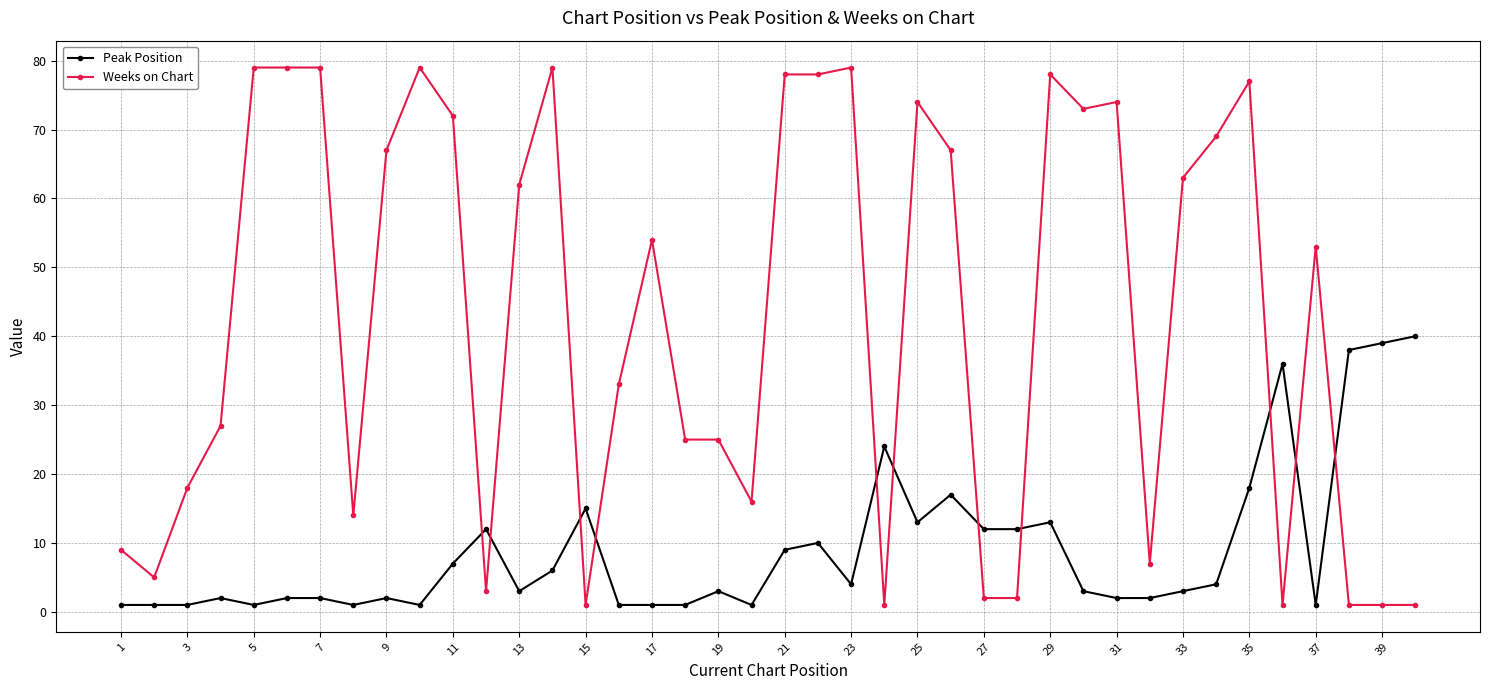

Reading right to left, transcribe all the data shown in this chart.

Peak Position: 40	39	38	1	36	18	4	3	2	2	3	13	12	12	17	13	24	4	10	9	1	3	1	1	1	15	6	3	12	7	1	2	1	2	2	1	2	1	1	1
Weeks on Chart: 1	1	1	53	1	77	69	63	7	74	73	78	2	2	67	74	1	79	78	78	16	25	25	54	33	1	79	62	3	72	79	67	14	79	79	79	27	18	5	9